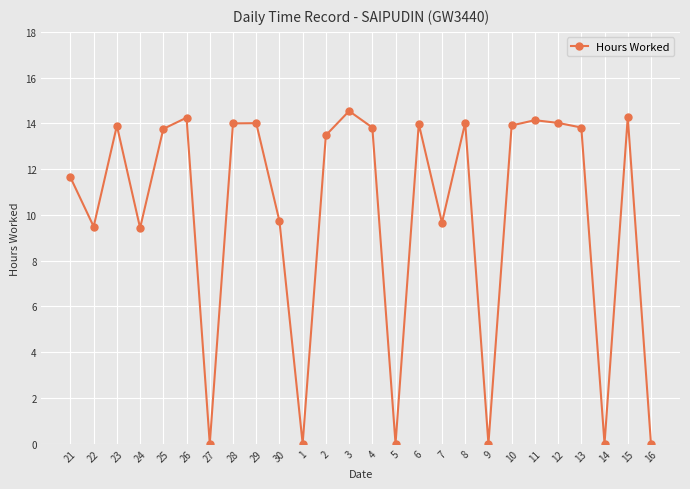

At which category does the data reach its first local peak?

23